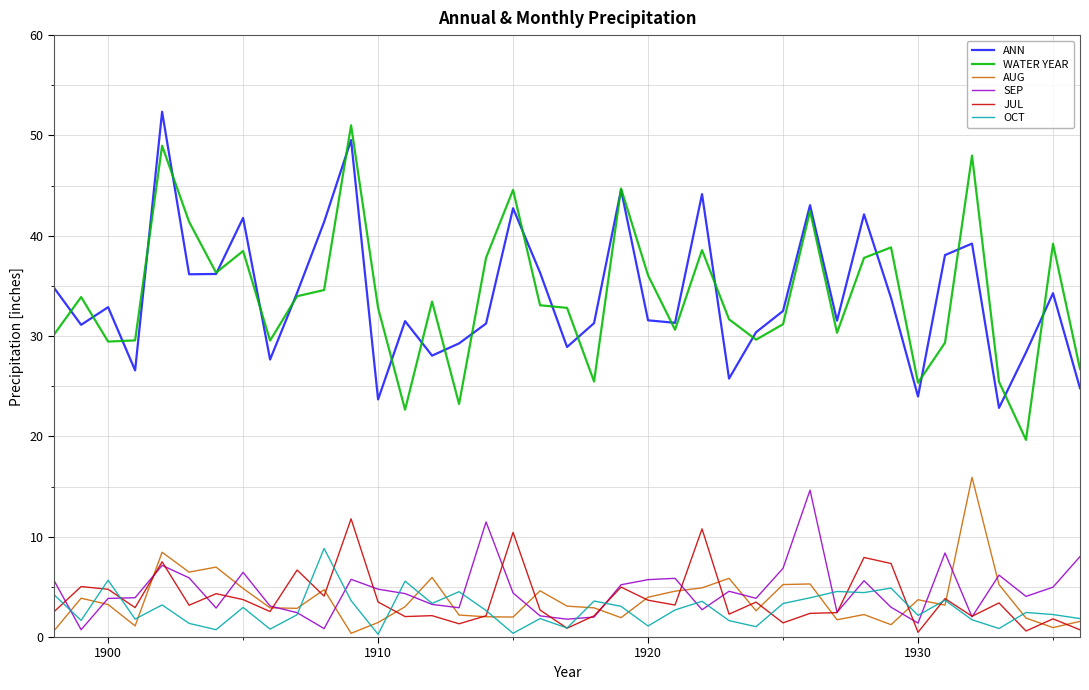

True or false: JUL and WATER YEAR intersect in this chart.

False